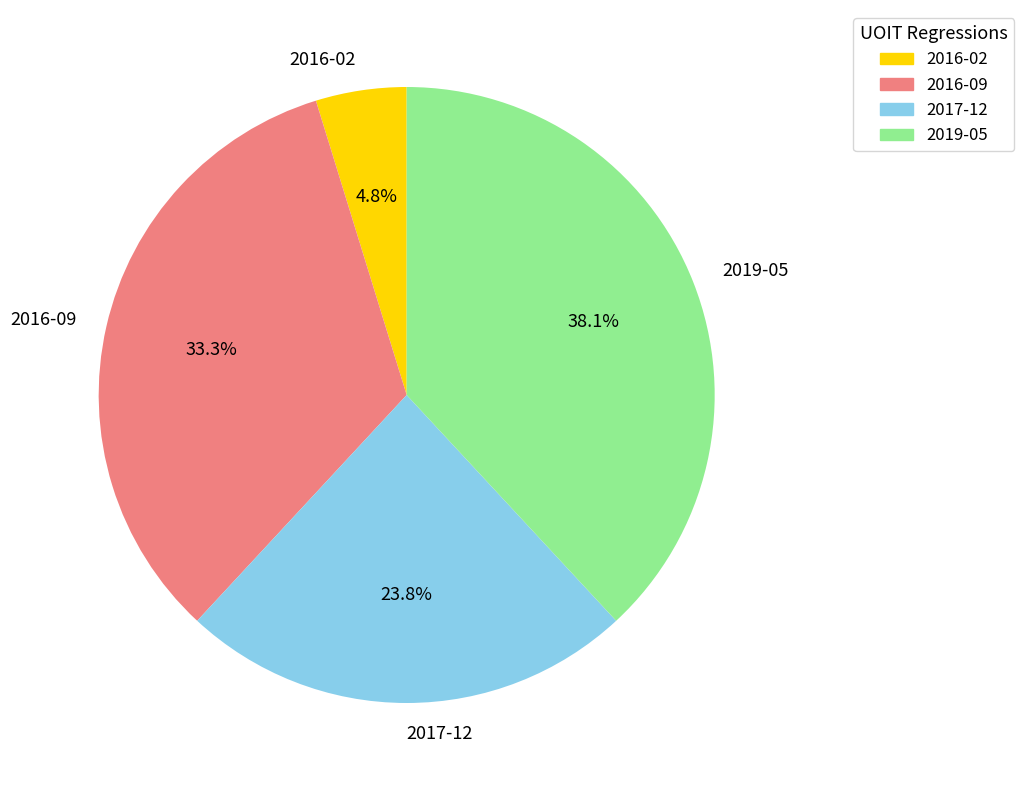

Is it true that 2019-05 is 38% of the pie?

True